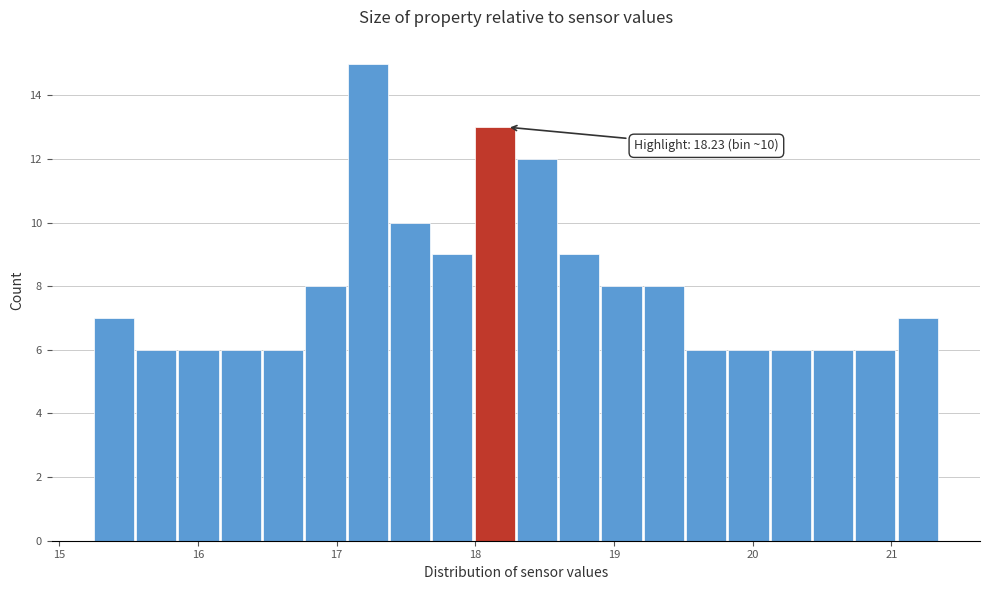

Read against the x-axis, roughly where is the centre of the tallest bar?

17.2